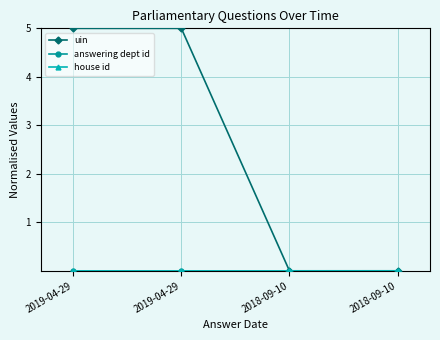

Is the value of uin at 2019-04-29 greater than the value of house id at 2019-04-29?

Yes